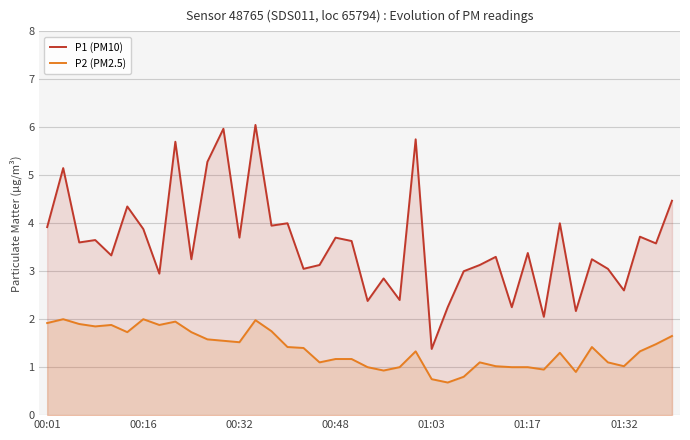

At which category is the sum across all series the highest?

13